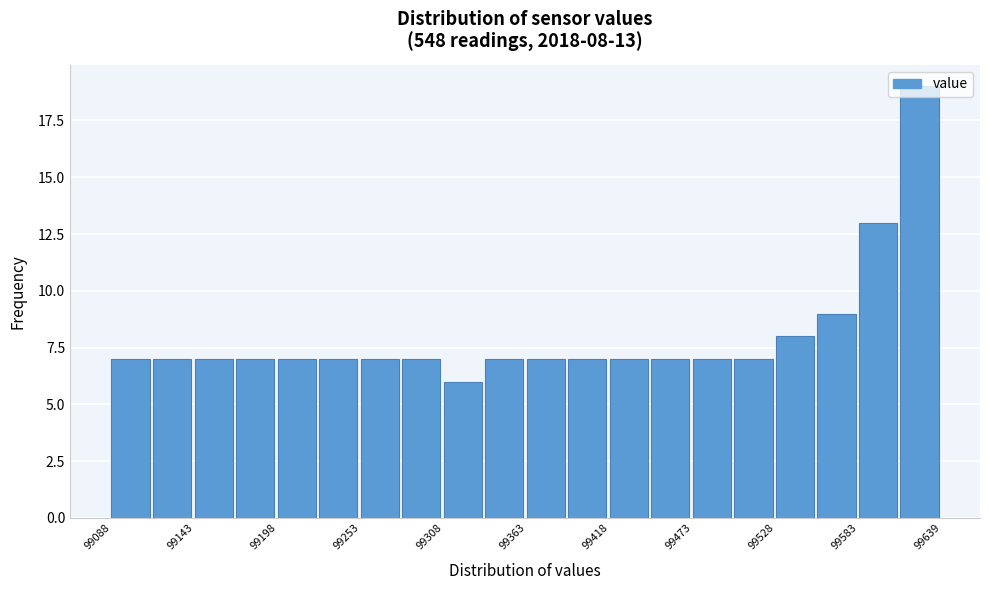

Around what value on the x-axis is the tallest bar? Give the approximate position of its centre, as read against the axis.

99620